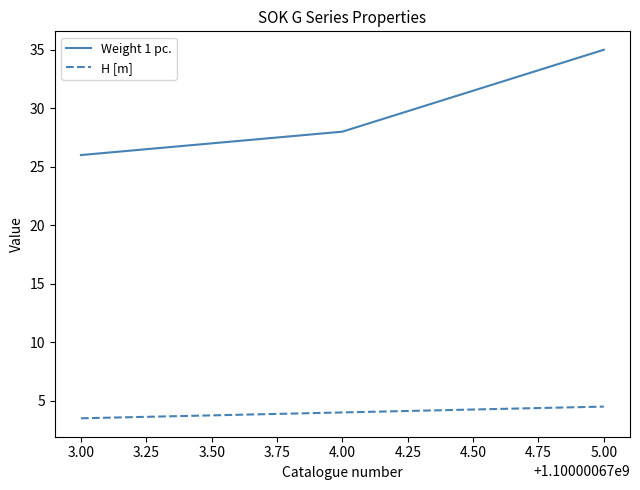

What is the difference between the maximum and second lowest values in the Weight 1 pc. series?

7.0